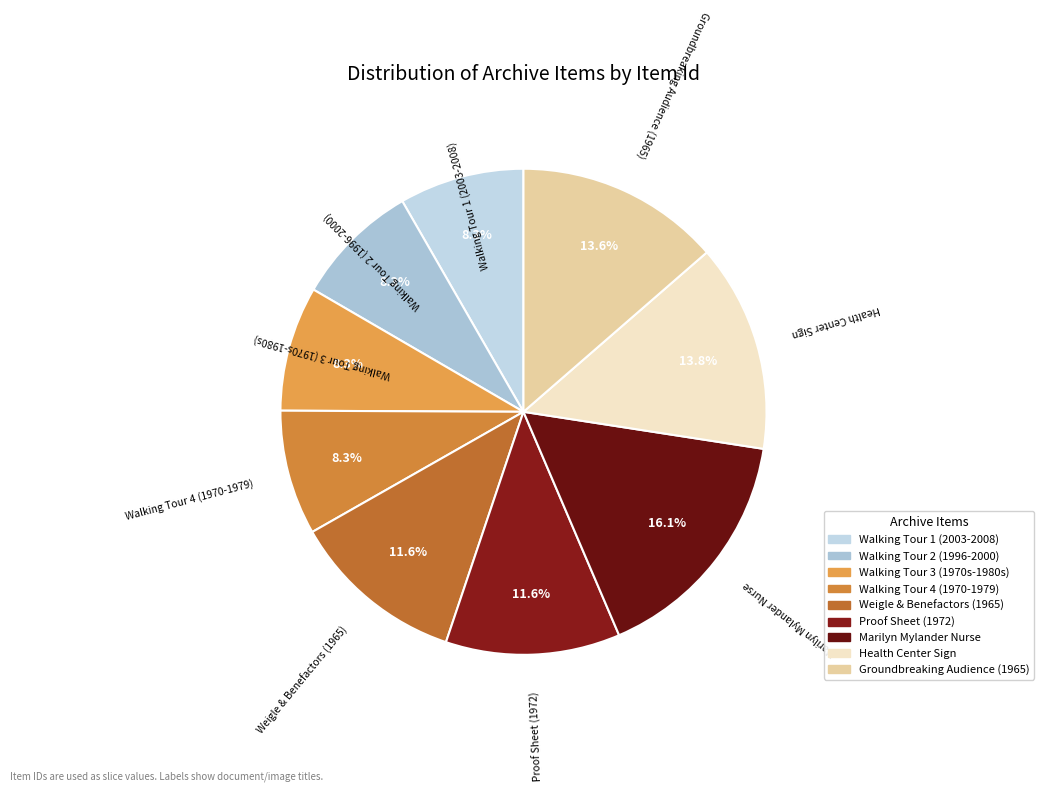

Count the number of slices in the pie.

9